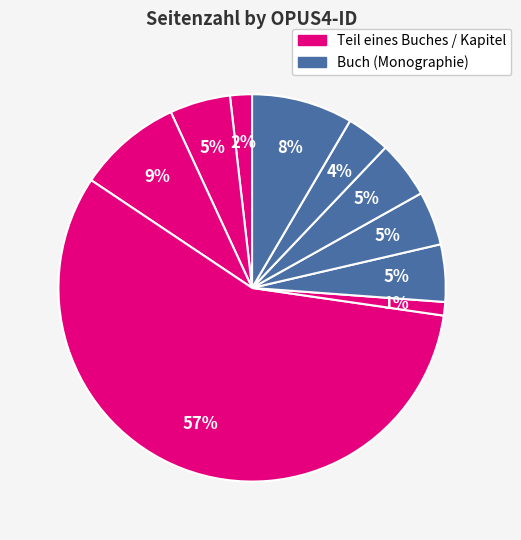

How many segments does this pie chart have?

10